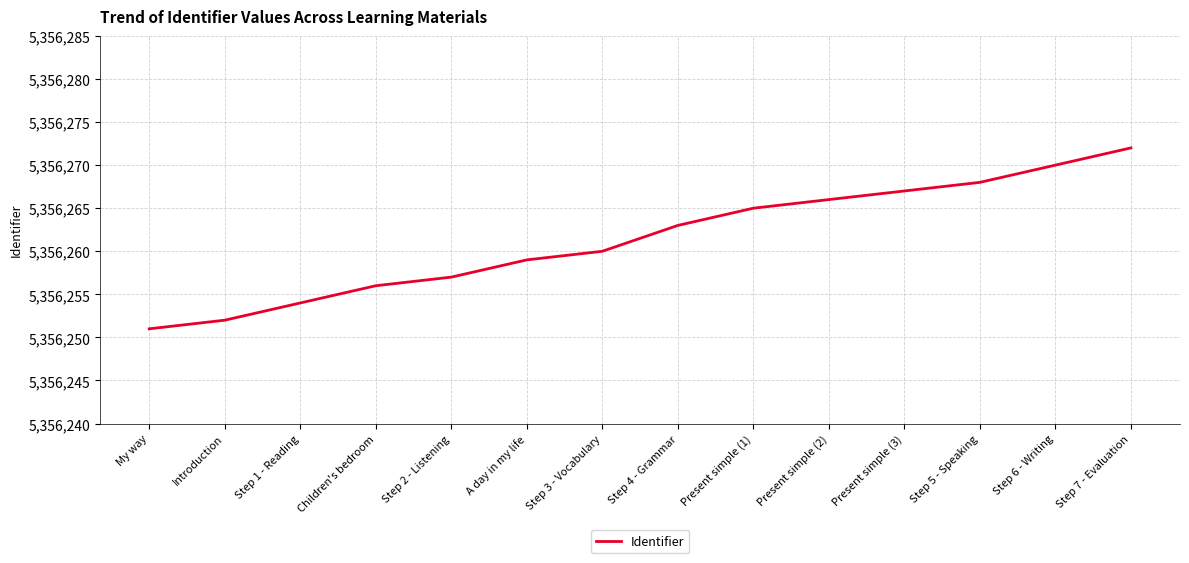

Which category has the highest value across all series?

Step 7 - Evaluation